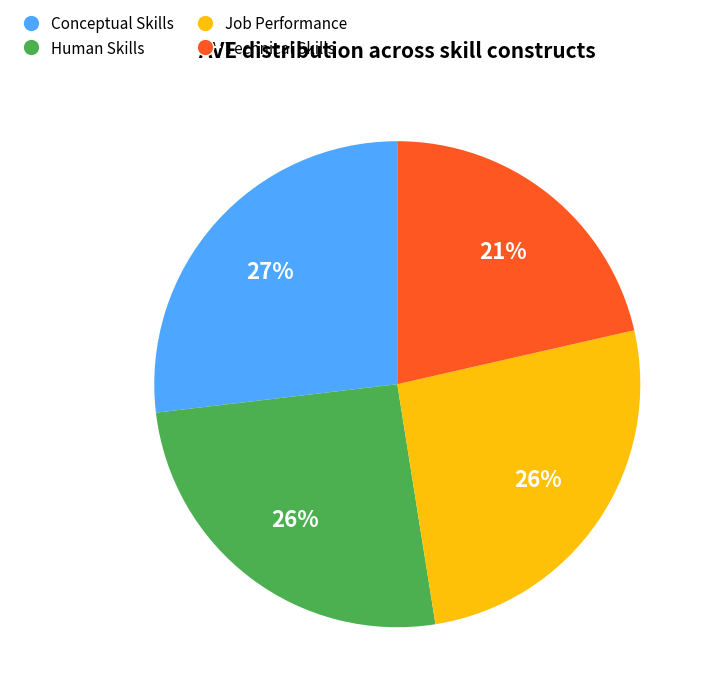

Is there a majority slice in this chart?

No